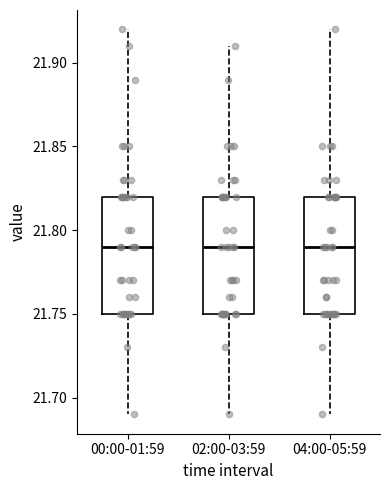

Where does the lower whisker of the box for 02:00-03:59 end on the y-axis? The values are not printed on the chart, so give them approximately, as read against the axis.

21.69